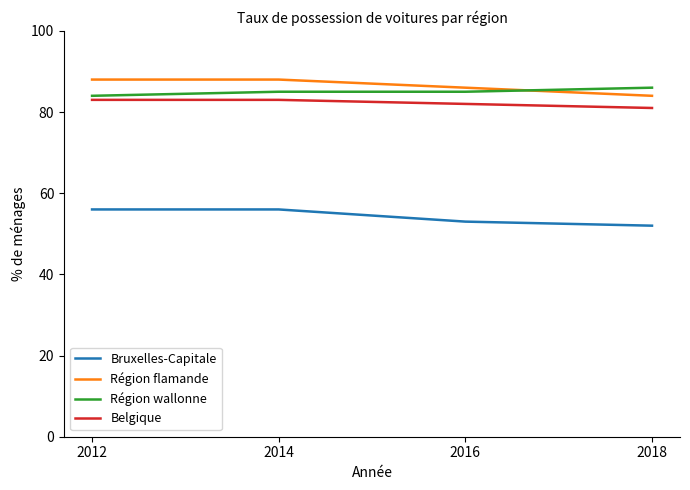

How many distinct data groups are displayed?

4